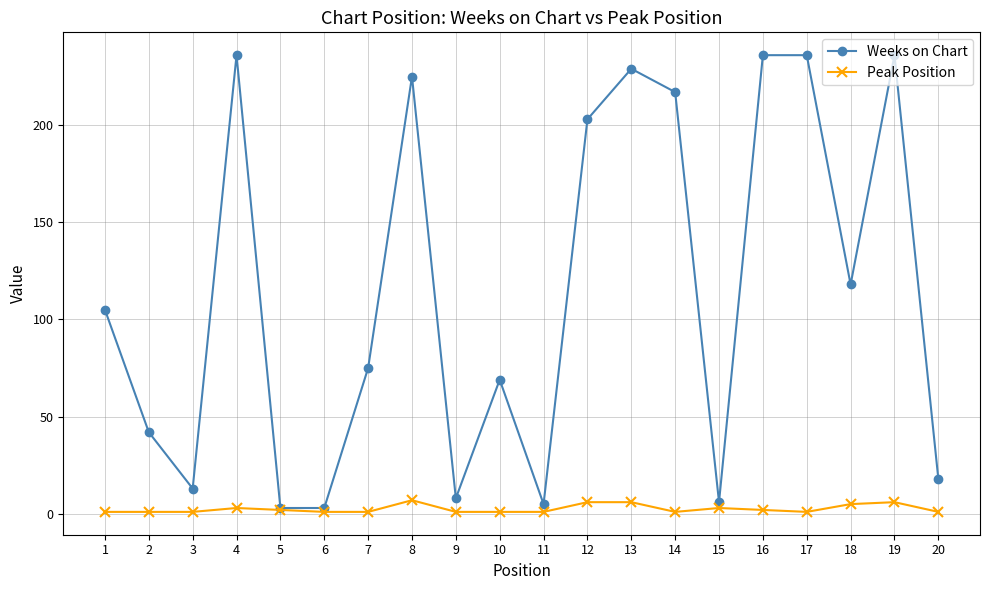

Where is the first local maximum for Weeks on Chart?

4